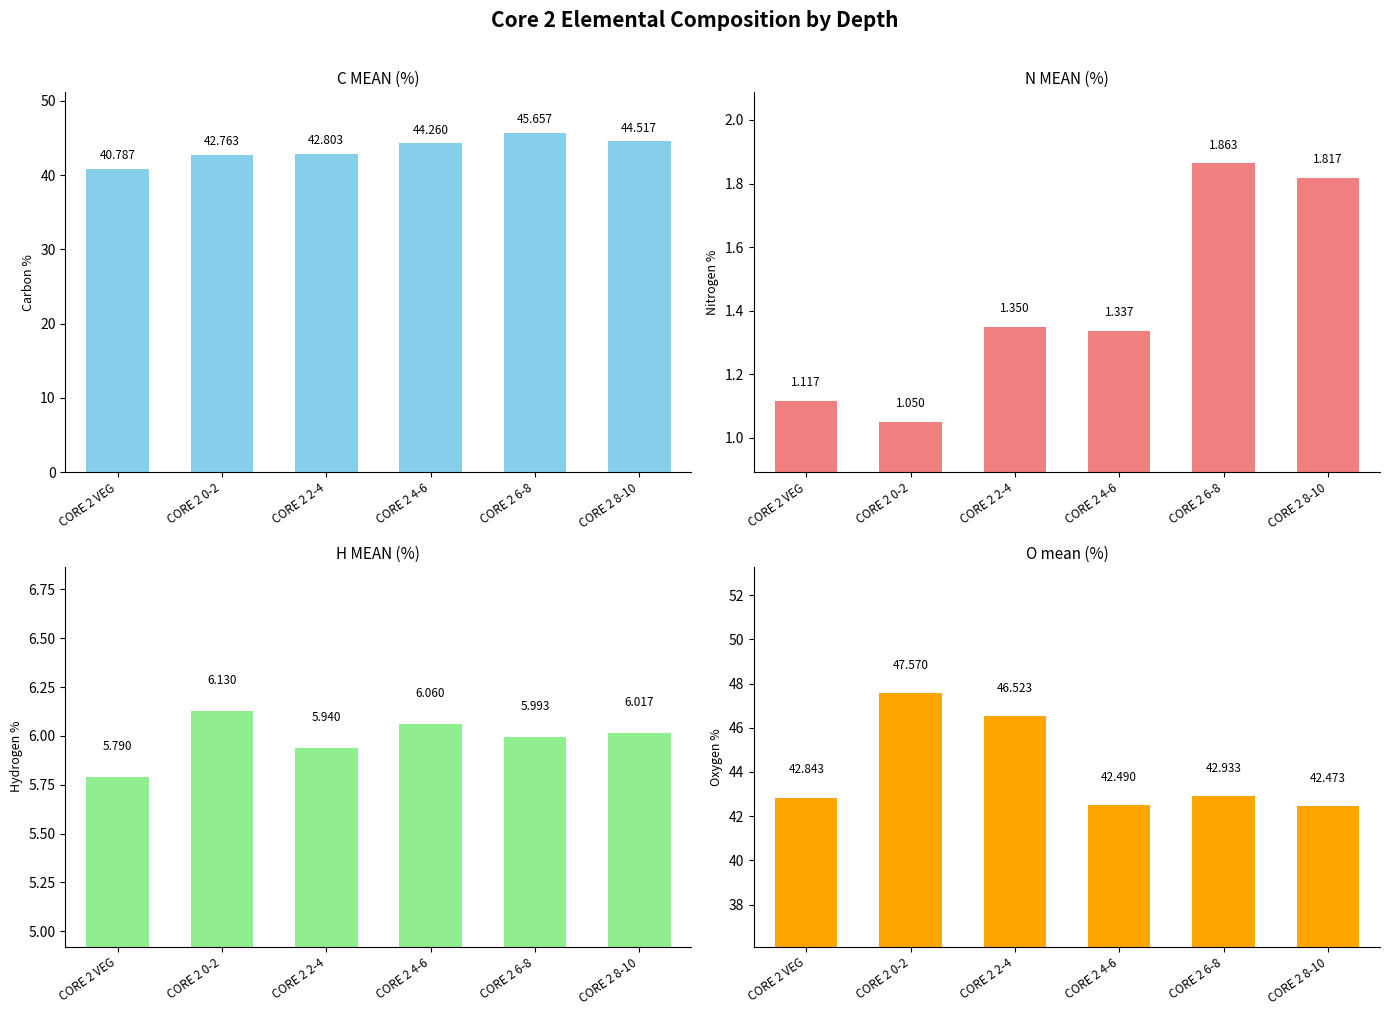

Does the chart contain any negative values?

No